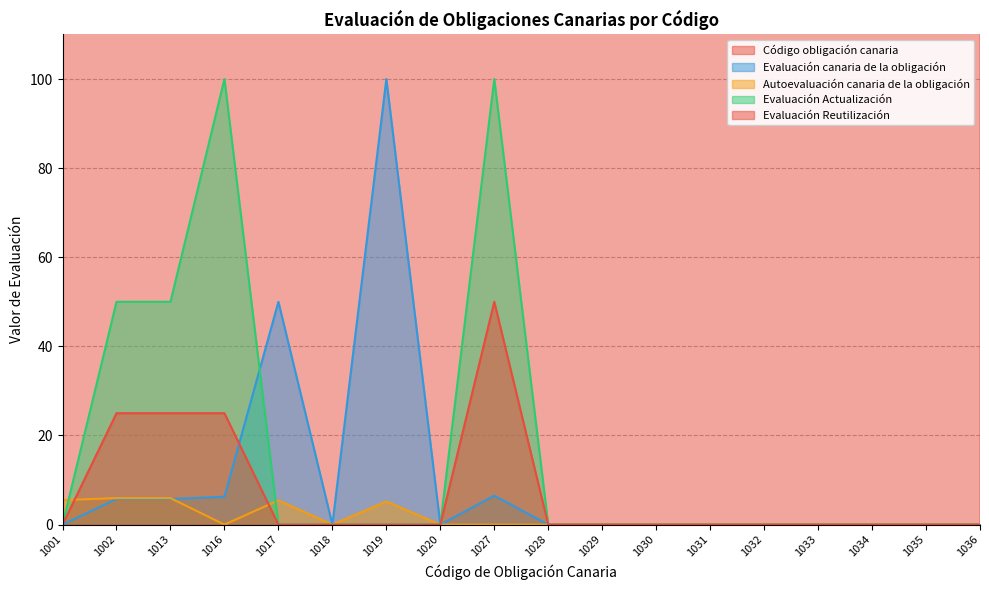

Which has a higher value, 1017 or 1002?

1017